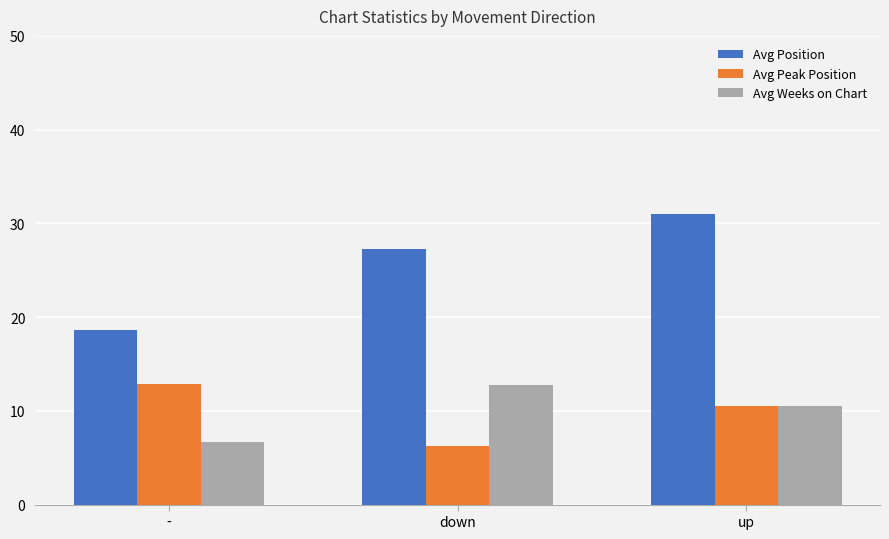

At which label does Avg Weeks on Chart reach its minimum?

-